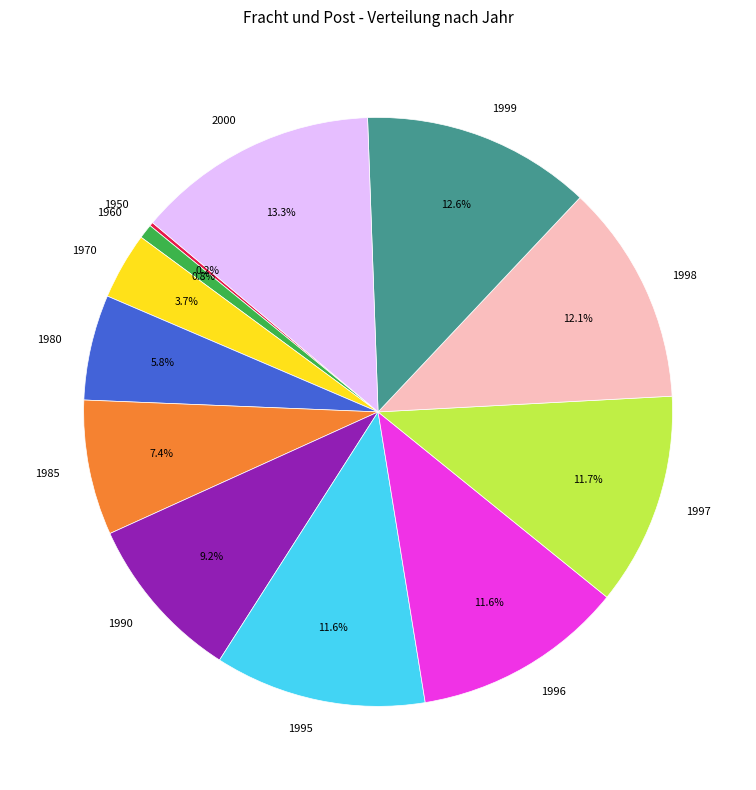

What portion of the pie excludes 1960?

99.2%